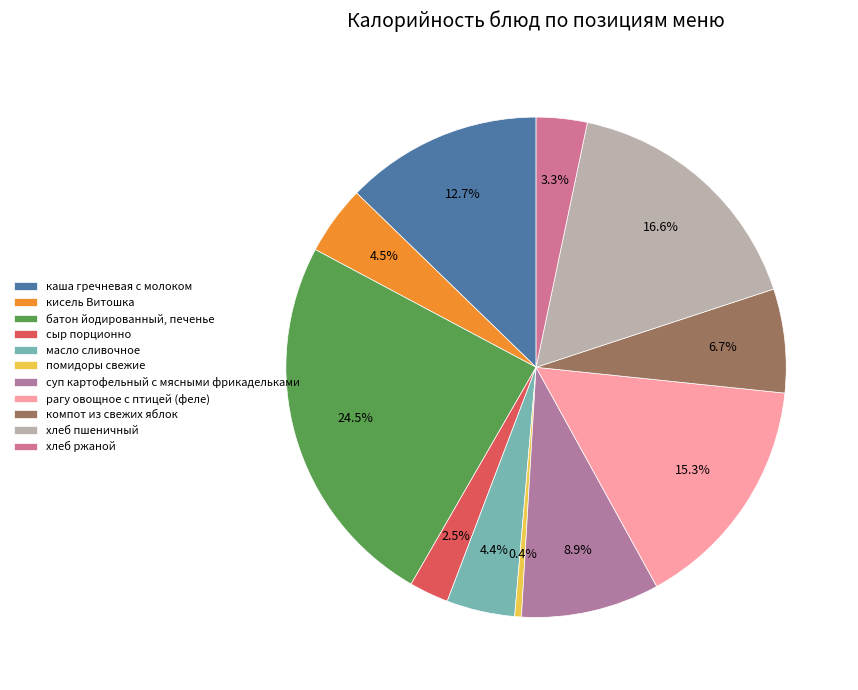

The рагу овощное с птицей (феле) slice represents 9% of the pie. True or false?

False